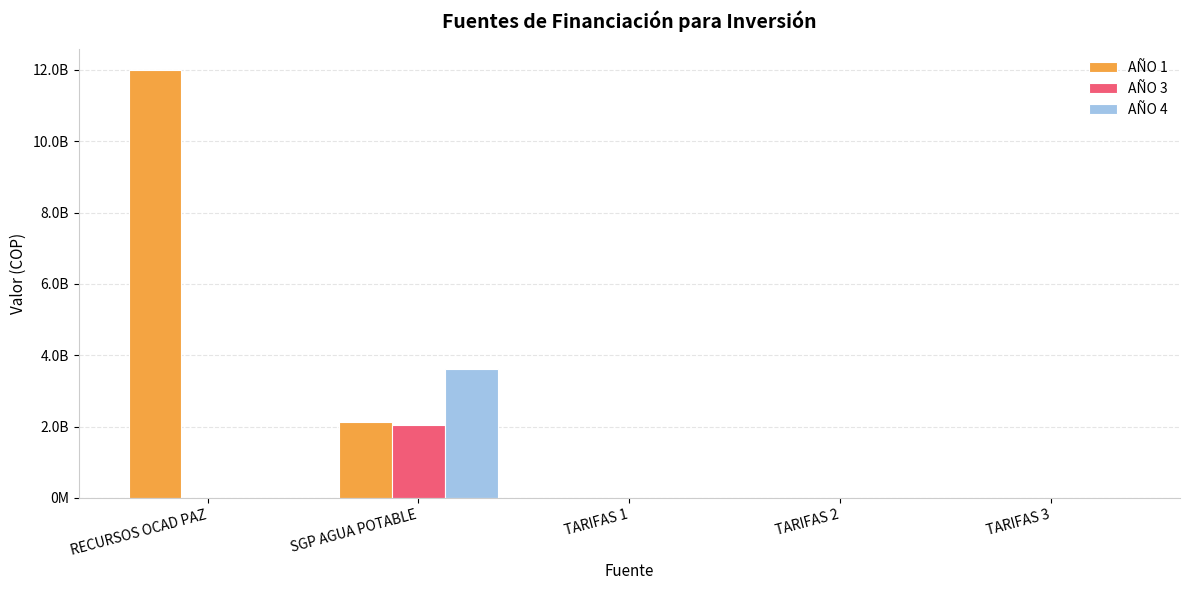

Reading left to right, list all the values displayed in this chart.

AÑO 1: 12000000000.0	2126627237.0	10000000.0	5000000.0	6000000.0
AÑO 3: 0.0	2057035600.0	10000000.0	5000000.0	6000000.0
AÑO 4: 0.0	3621355164.4	10000000.0	5000000.0	6000000.0